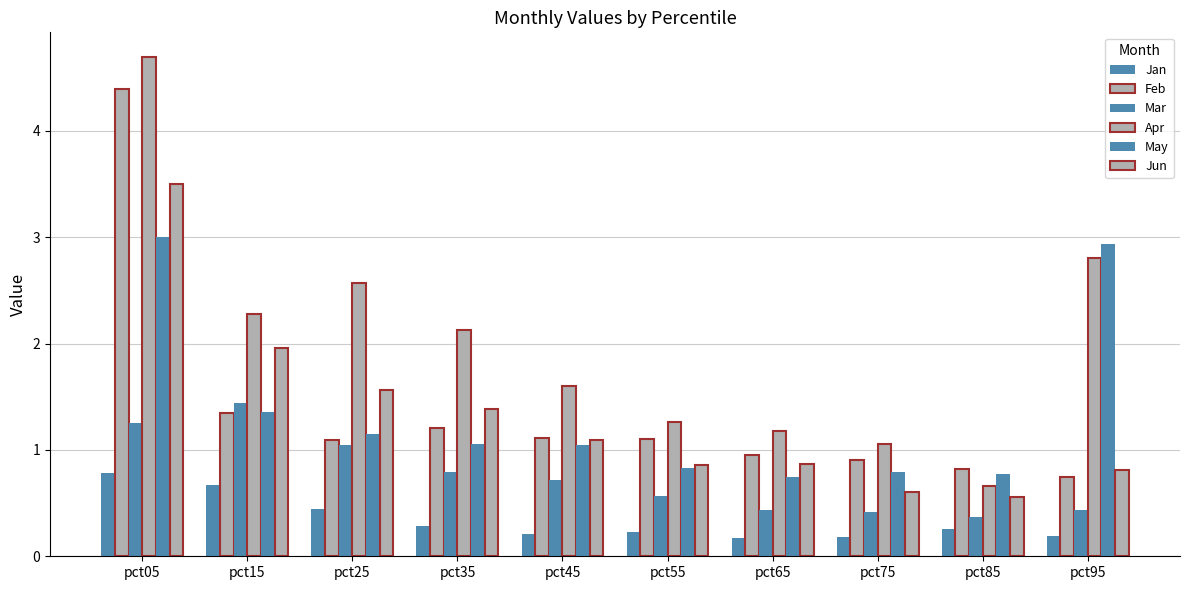

List the labels in order of Jan value, largest first.

pct05, pct15, pct25, pct35, pct85, pct55, pct45, pct95, pct75, pct65